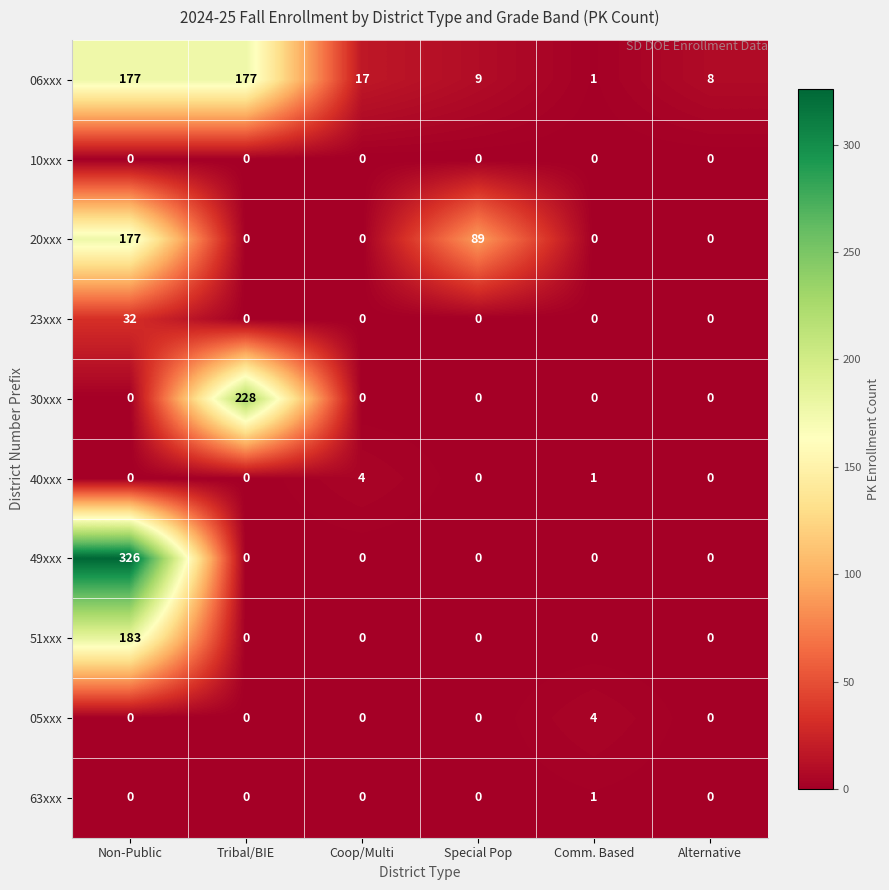

At which category is the sum across all series the highest?

Non-Public